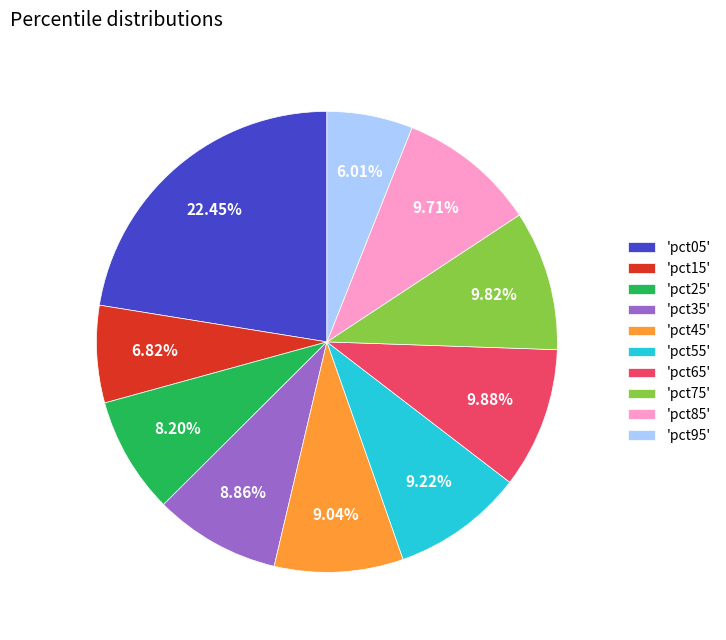

How many segments does this pie chart have?

10